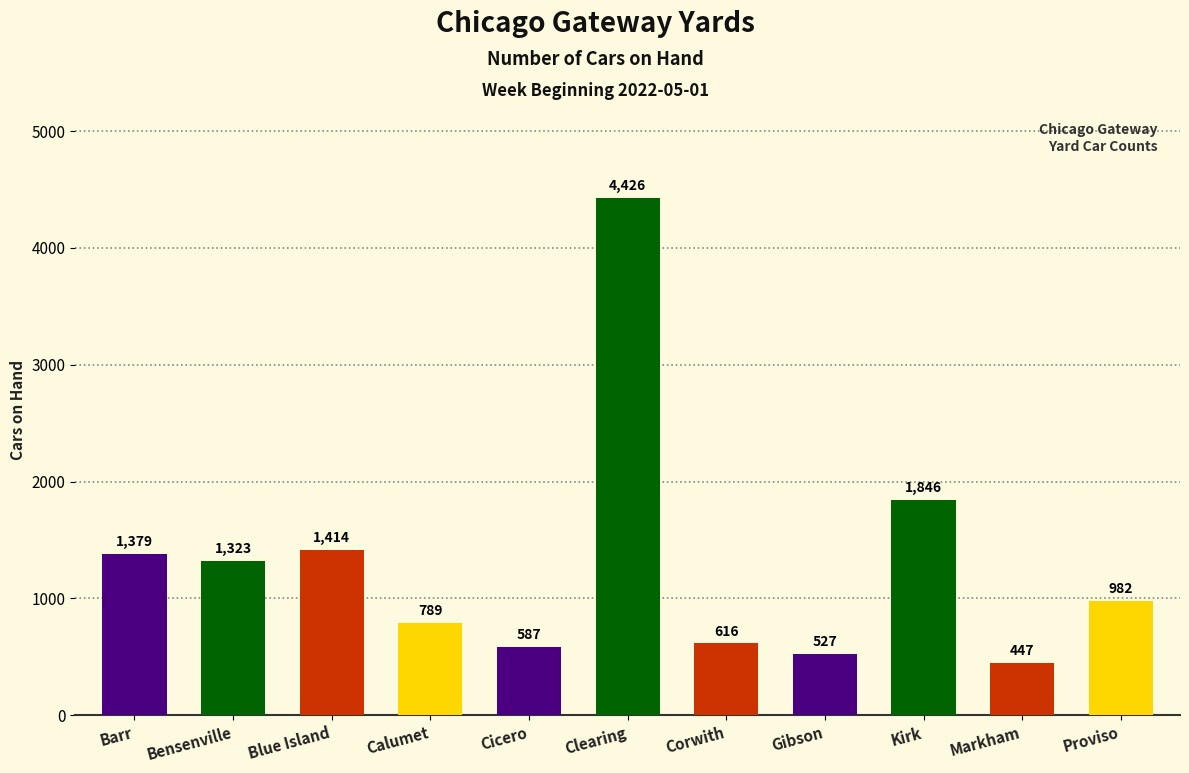

The chart shows a value of 616 at Corwith. True or false?

True